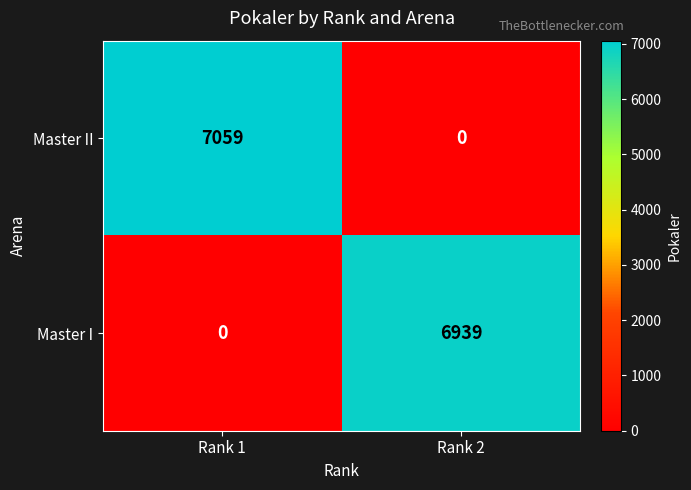

Which category has the lowest value in the Master II series?

Rank 2